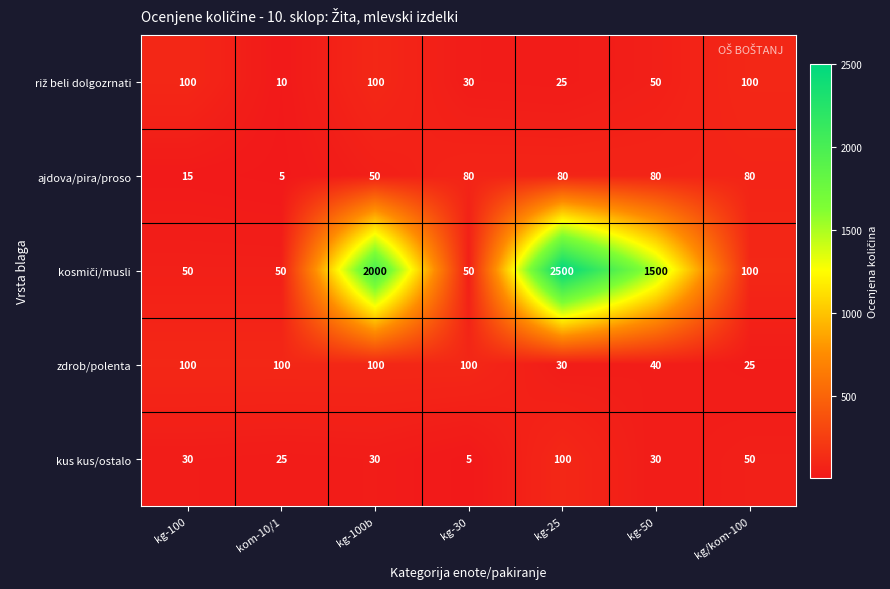

What is the difference between the highest and lowest values at kom-10/1?

95